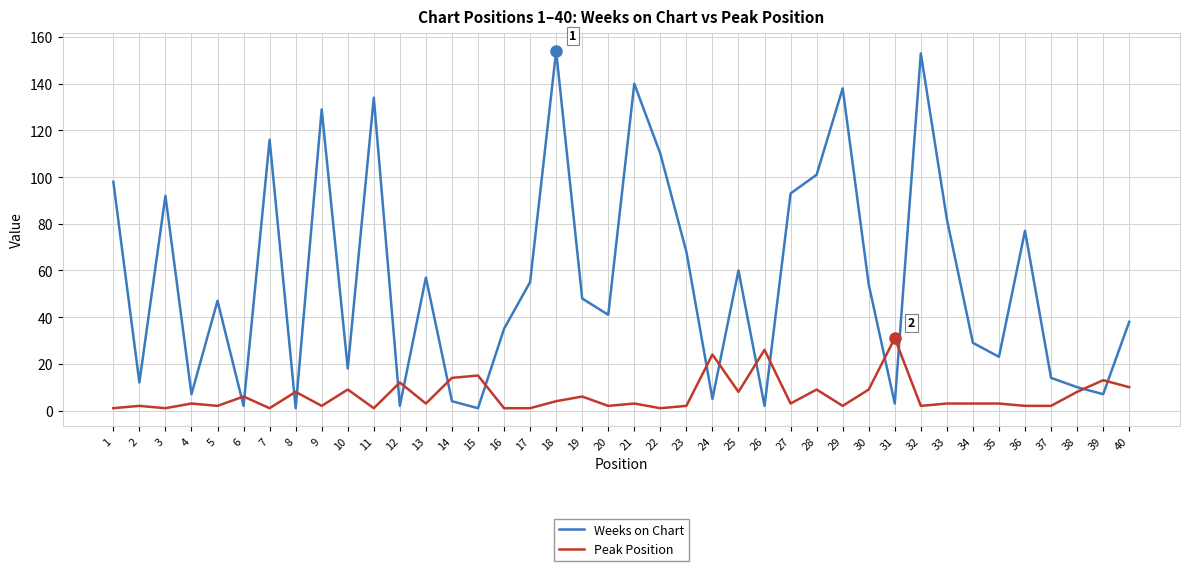

What is the maximum value for Weeks on Chart?

154